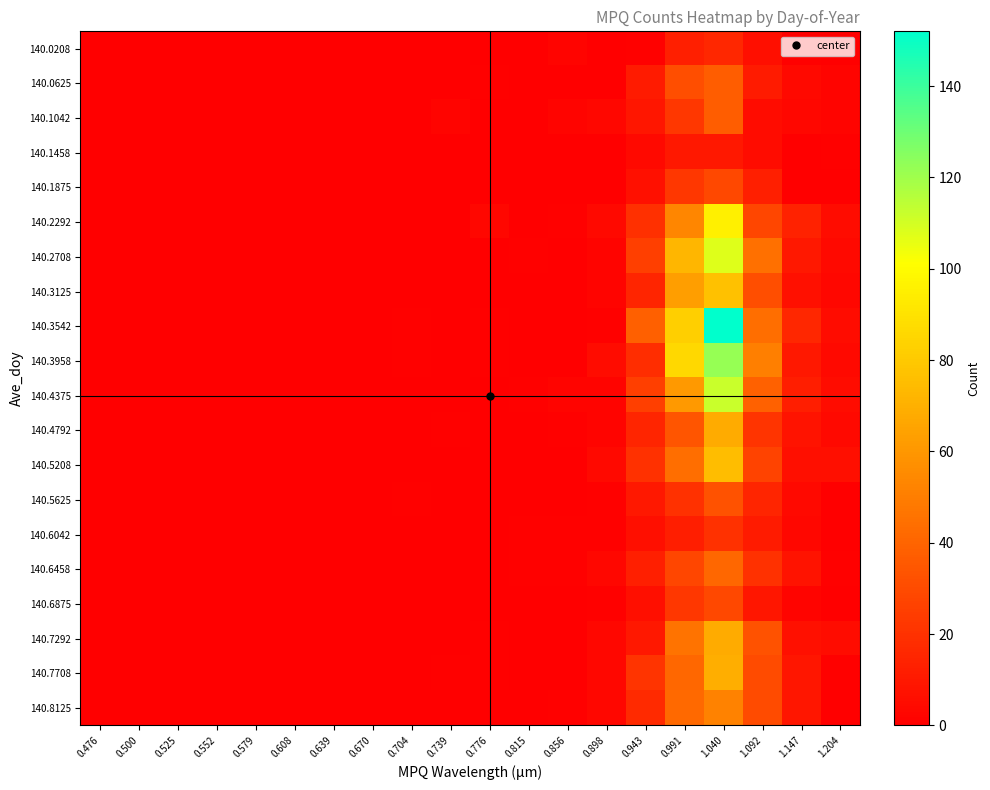

Reading left to right, what are all the values shown in this chart?

140.0208: 0.476=0	0.500=0	0.525=0	0.552=0	0.579=0	0.608=0	0.639=0	0.670=0	0.704=0	0.739=0	0.776=0	0.815=0	0.856=2	0.898=0	0.943=1	0.991=13	1.040=16	1.092=6	1.147=1	1.204=0
140.0625: 0.476=0	0.500=0	0.525=0	0.552=0	0.579=0	0.608=0	0.639=0	0.670=0	0.704=0	0.739=0	0.776=1	0.815=0	0.856=0	0.898=0	0.943=11	0.991=31	1.040=37	1.092=11	1.147=4	1.204=2
140.1042: 0.476=0	0.500=0	0.525=0	0.552=0	0.579=0	0.608=0	0.639=0	0.670=0	0.704=0	0.739=2	0.776=0	0.815=0	0.856=2	0.898=3	0.943=9	0.991=22	1.040=37	1.092=5	1.147=3	1.204=2
140.1458: 0.476=0	0.500=0	0.525=0	0.552=0	0.579=0	0.608=0	0.639=0	0.670=0	0.704=0	0.739=0	0.776=0	0.815=0	0.856=0	0.898=0	0.943=4	0.991=10	1.040=10	1.092=5	1.147=0	1.204=1
140.1875: 0.476=0	0.500=0	0.525=0	0.552=0	0.579=0	0.608=0	0.639=0	0.670=0	0.704=0	0.739=0	0.776=0	0.815=0	0.856=0	0.898=0	0.943=7	0.991=22	1.040=29	1.092=13	1.147=0	1.204=0
140.2292: 0.476=0	0.500=0	0.525=0	0.552=0	0.579=0	0.608=0	0.639=0	0.670=0	0.704=0	0.739=0	0.776=3	0.815=0	0.856=1	0.898=4	0.943=19	0.991=54	1.040=95	1.092=28	1.147=14	1.204=5
140.2708: 0.476=0	0.500=0	0.525=0	0.552=0	0.579=0	0.608=0	0.639=0	0.670=0	0.704=0	0.739=0	0.776=0	0.815=1	0.856=0	0.898=2	0.943=25	0.991=73	1.040=108	1.092=45	1.147=10	1.204=4
140.3125: 0.476=0	0.500=0	0.525=0	0.552=0	0.579=0	0.608=0	0.639=0	0.670=0	0.704=0	0.739=0	0.776=0	0.815=0	0.856=0	0.898=2	0.943=15	0.991=63	1.040=77	1.092=31	1.147=7	1.204=3
140.3542: 0.476=0	0.500=0	0.525=0	0.552=0	0.579=0	0.608=0	0.639=0	0.670=0	0.704=1	0.739=0	0.776=1	0.815=0	0.856=0	0.898=1	0.943=38	0.991=82	1.040=152	1.092=44	1.147=16	1.204=5
140.3958: 0.476=0	0.500=0	0.525=0	0.552=0	0.579=0	0.608=0	0.639=0	0.670=0	0.704=1	0.739=0	0.776=1	0.815=0	0.856=0	0.898=5	0.943=18	0.991=86	1.040=122	1.092=51	1.147=10	1.204=4
140.4375: 0.476=0	0.500=0	0.525=0	0.552=0	0.579=0	0.608=0	0.639=0	0.670=0	0.704=0	0.739=0	0.776=0	0.815=1	0.856=2	0.898=2	0.943=25	0.991=61	1.040=112	1.092=39	1.147=12	1.204=5
140.4792: 0.476=0	0.500=0	0.525=0	0.552=0	0.579=0	0.608=0	0.639=0	0.670=0	0.704=0	0.739=1	0.776=0	0.815=0	0.856=1	0.898=2	0.943=15	0.991=34	1.040=68	1.092=21	1.147=8	1.204=4
140.5208: 0.476=0	0.500=0	0.525=0	0.552=0	0.579=0	0.608=0	0.639=0	0.670=0	0.704=0	0.739=0	0.776=0	0.815=0	0.856=0	0.898=4	0.943=20	0.991=44	1.040=75	1.092=27	1.147=6	1.204=6
140.5625: 0.476=0	0.500=0	0.525=0	0.552=0	0.579=0	0.608=0	0.639=0	0.670=0	0.704=1	0.739=0	0.776=0	0.815=0	0.856=0	0.898=1	0.943=10	0.991=20	1.040=33	1.092=15	1.147=4	1.204=0
140.6042: 0.476=0	0.500=0	0.525=0	0.552=0	0.579=0	0.608=0	0.639=0	0.670=0	0.704=0	0.739=0	0.776=0	0.815=1	0.856=1	0.898=1	0.943=6	0.991=12	1.040=20	1.092=11	1.147=3	1.204=0
140.6458: 0.476=0	0.500=0	0.525=0	0.552=0	0.579=0	0.608=0	0.639=0	0.670=0	0.704=0	0.739=0	0.776=0	0.815=1	0.856=1	0.898=3	0.943=13	0.991=28	1.040=41	1.092=20	1.147=8	1.204=1
140.6875: 0.476=0	0.500=0	0.525=0	0.552=0	0.579=0	0.608=0	0.639=0	0.670=0	0.704=0	0.739=0	0.776=0	0.815=0	0.856=0	0.898=1	0.943=6	0.991=22	1.040=29	1.092=9	1.147=2	1.204=0
140.7292: 0.476=0	0.500=0	0.525=0	0.552=0	0.579=0	0.608=0	0.639=0	0.670=0	0.704=0	0.739=0	0.776=1	0.815=0	0.856=0	0.898=3	0.943=10	0.991=46	1.040=68	1.092=33	1.147=7	1.204=5
140.7708: 0.476=0	0.500=0	0.525=0	0.552=0	0.579=0	0.608=0	0.639=0	0.670=0	0.704=0	0.739=1	0.776=1	0.815=0	0.856=0	0.898=3	0.943=21	0.991=41	1.040=69	1.092=30	1.147=9	1.204=1
140.8125: 0.476=0	0.500=0	0.525=0	0.552=0	0.579=0	0.608=0	0.639=0	0.670=0	0.704=0	0.739=0	0.776=0	0.815=0	0.856=1	0.898=3	0.943=17	0.991=42	1.040=52	1.092=30	1.147=9	1.204=0